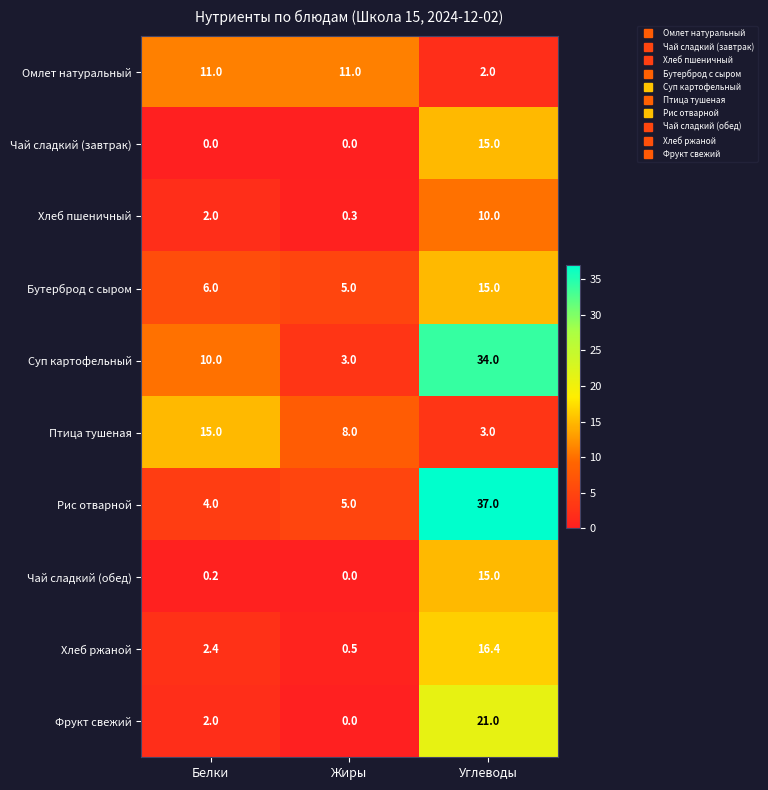

Reading left to right, transcribe all the data shown in this chart.

Омлет натуральный: Белки=11.0	Жиры=11.0	Углеводы=2.0
Чай сладкий (завтрак): Белки=0.0	Жиры=0.0	Углеводы=15.0
Хлеб пшеничный: Белки=2.0	Жиры=0.3	Углеводы=10.0
Бутерброд с сыром: Белки=6.0	Жиры=5.0	Углеводы=15.0
Суп картофельный: Белки=10.0	Жиры=3.0	Углеводы=34.0
Птица тушеная: Белки=15.0	Жиры=8.0	Углеводы=3.0
Рис отварной: Белки=4.0	Жиры=5.0	Углеводы=37.0
Чай сладкий (обед): Белки=0.2	Жиры=0.0	Углеводы=15.0
Хлеб ржаной: Белки=2.4	Жиры=0.5	Углеводы=16.4
Фрукт свежий: Белки=2.0	Жиры=0.0	Углеводы=21.0